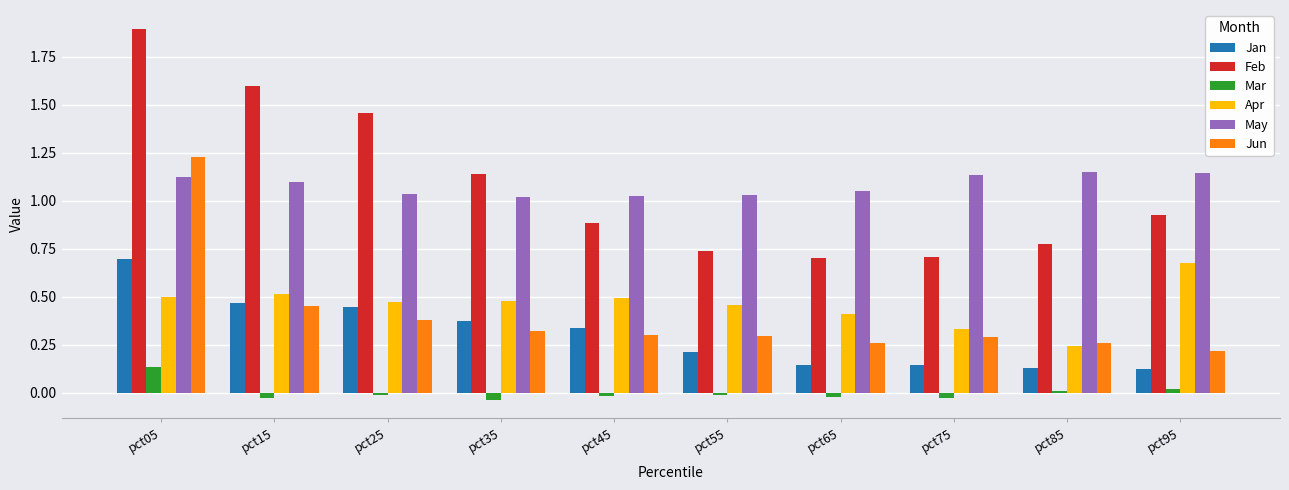

At which category is the sum across all series the highest?

pct05